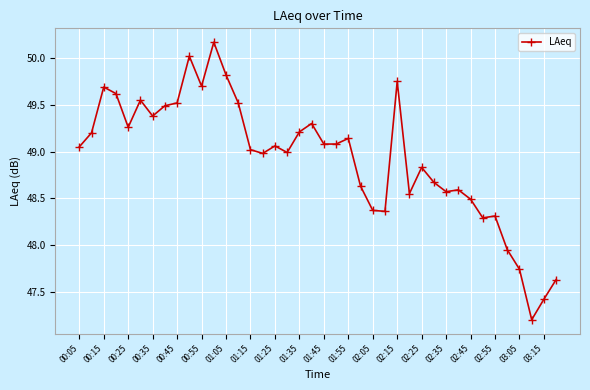

What is the greatest value displayed?

50.2